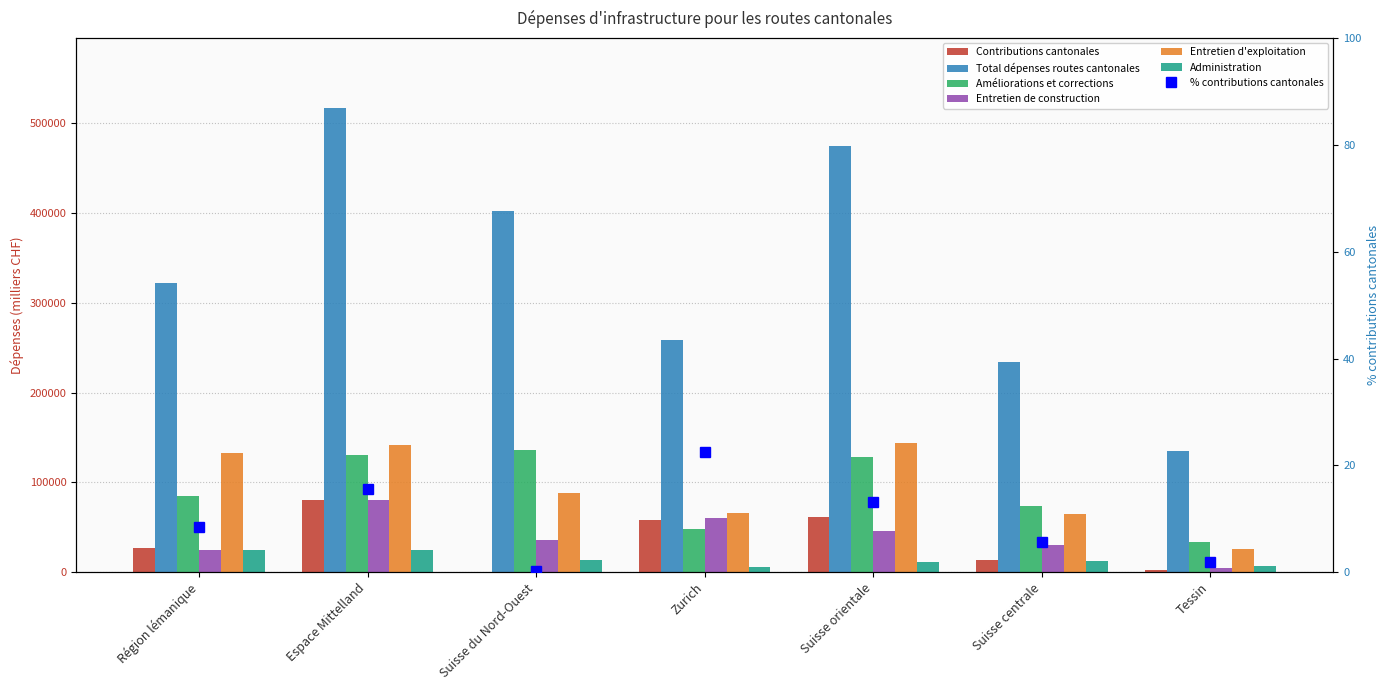

Is it true that Contributions cantonales equals 38801 at Région lémanique?

False